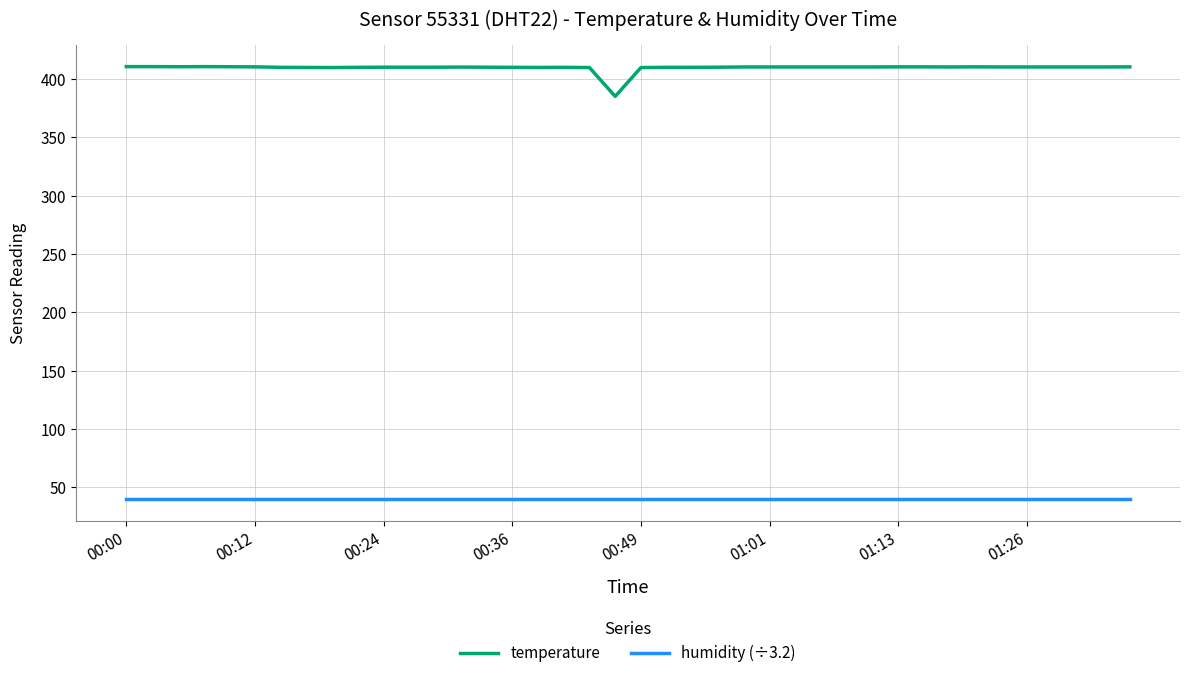

How many lines are shown in the chart?

2